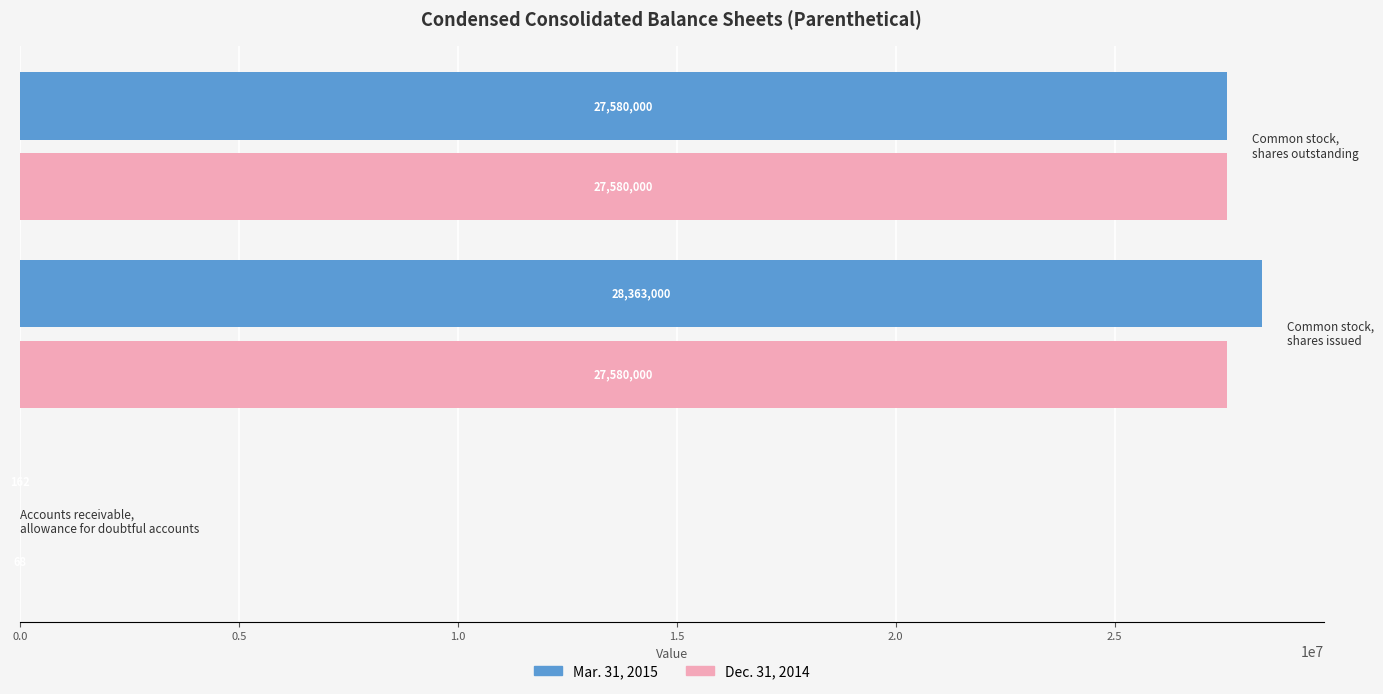

Count the number of categories in the chart.

3